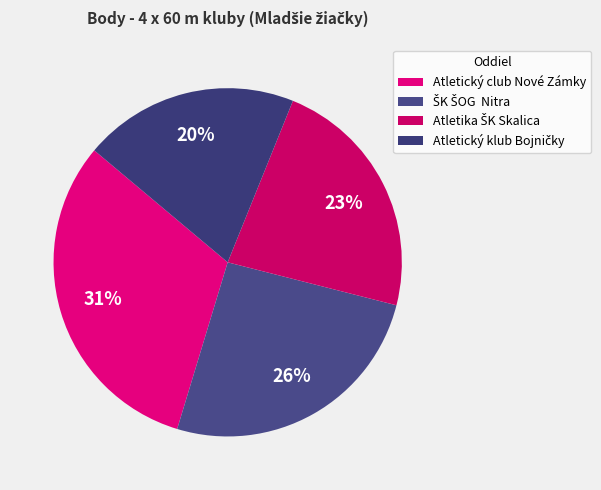

What is the ratio of the value at Atletický klub Bojničky to the value at Atletika ŠK Skalica?

0.9